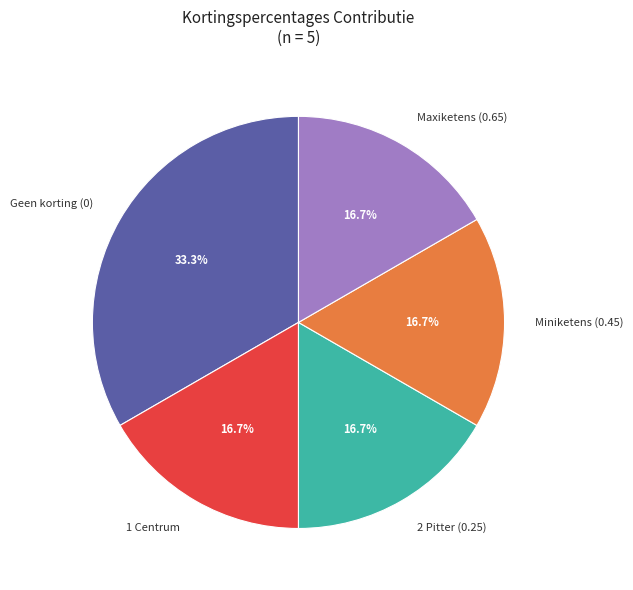

Is there a majority slice in this chart?

No